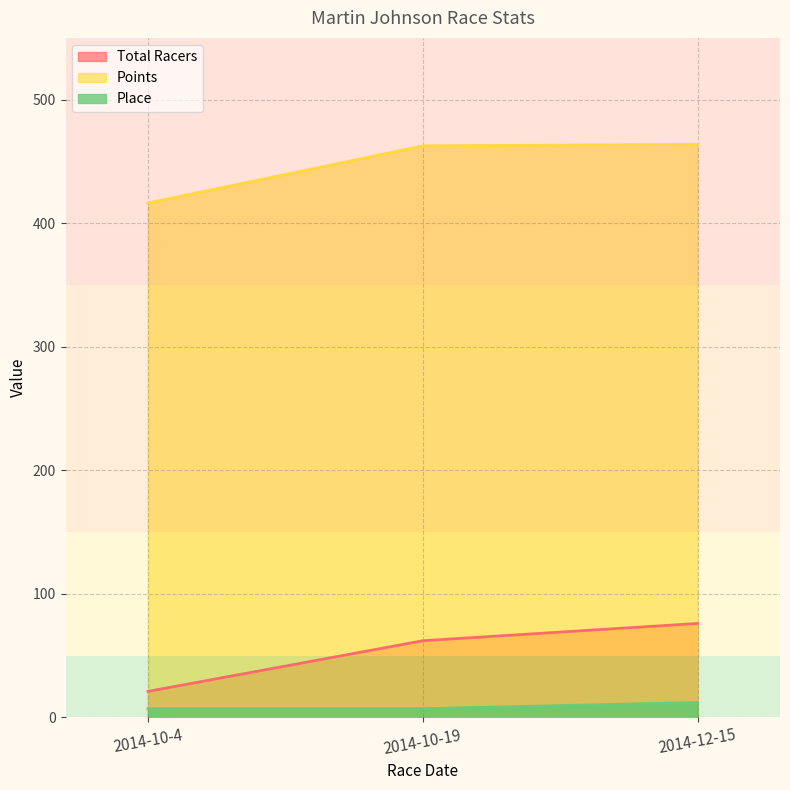

What is the minimum value for Place?

7.0